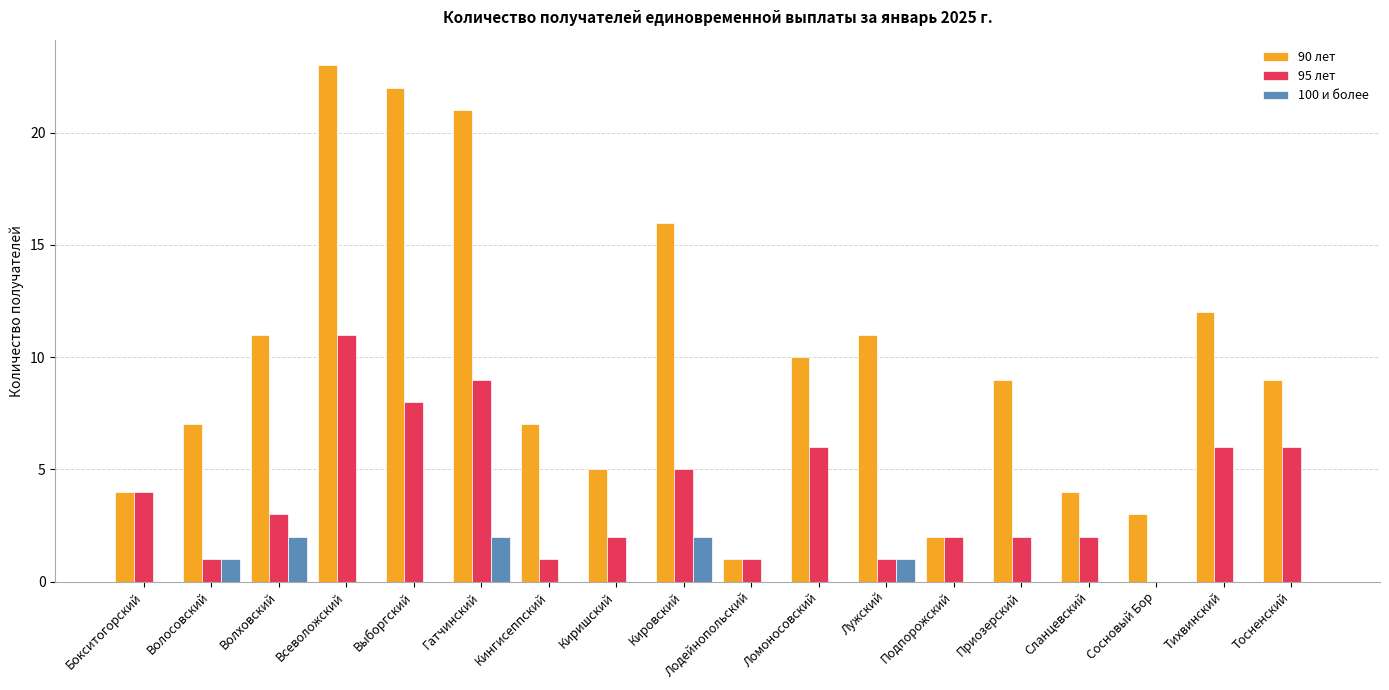

Which series has the largest range (max minus min)?

90 лет